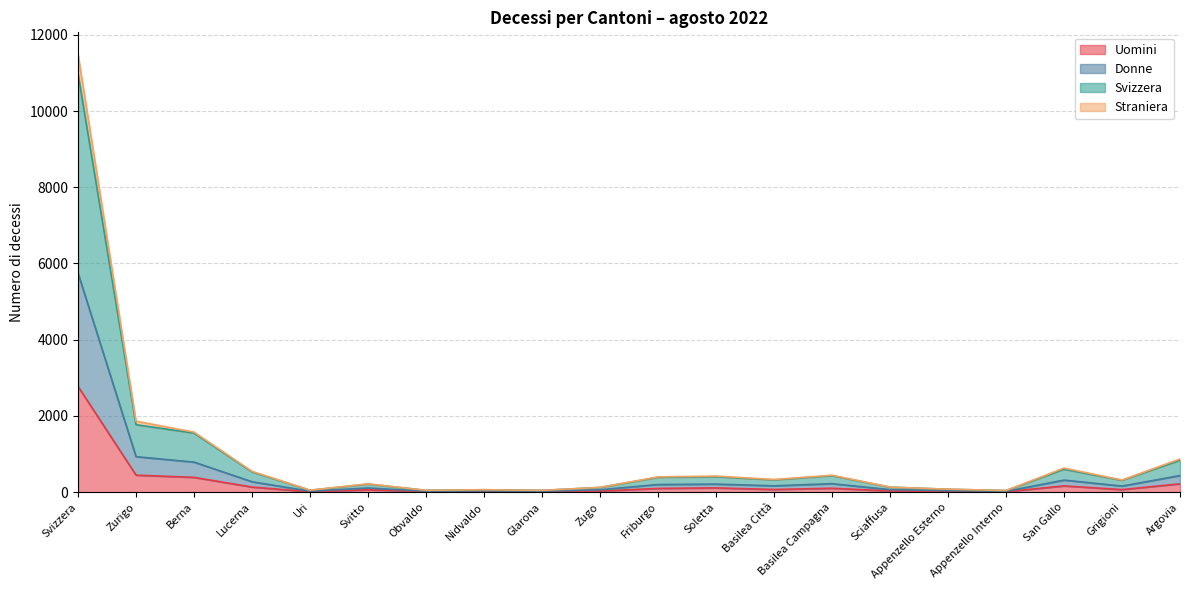

True or false: Uomini and Svizzera cross at least once.

False